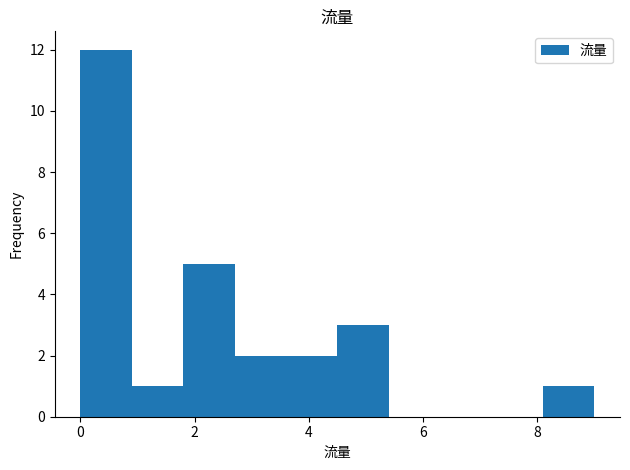

Reading left to right, transcribe this chart: for each bar, give the range it covers on the x-axis and its height. Neither the bar edges nor the heights are printed on the chart, so give them approximately, as read against the axes.

0.0 to 0.9: 12
0.9 to 1.8: 1
1.8 to 2.7: 5
2.7 to 3.6: 2
3.6 to 4.5: 2
4.5 to 5.4: 3
5.4 to 6.3: 0
6.3 to 7.2: 0
7.2 to 8.1: 0
8.1 to 9.0: 1